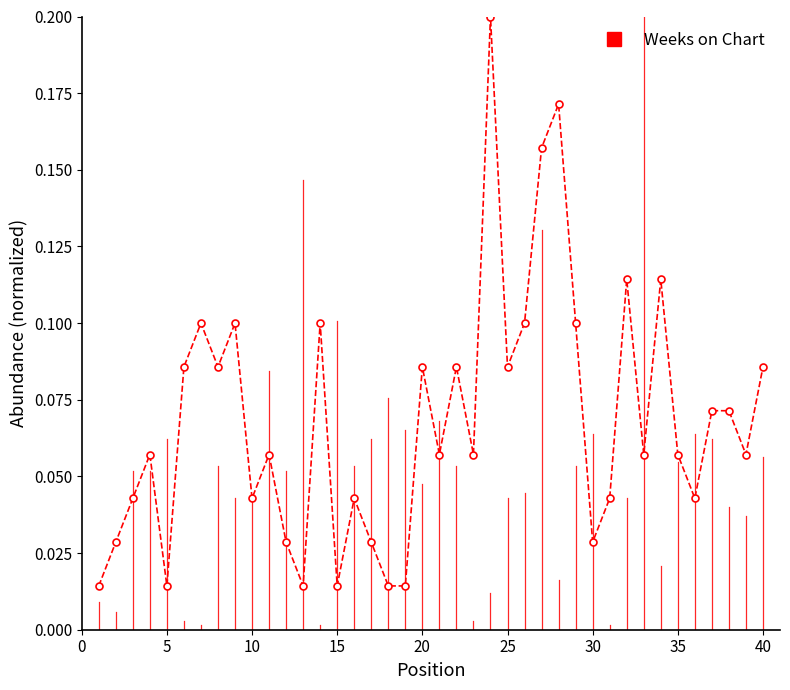

What is the sum of all values?

2.7